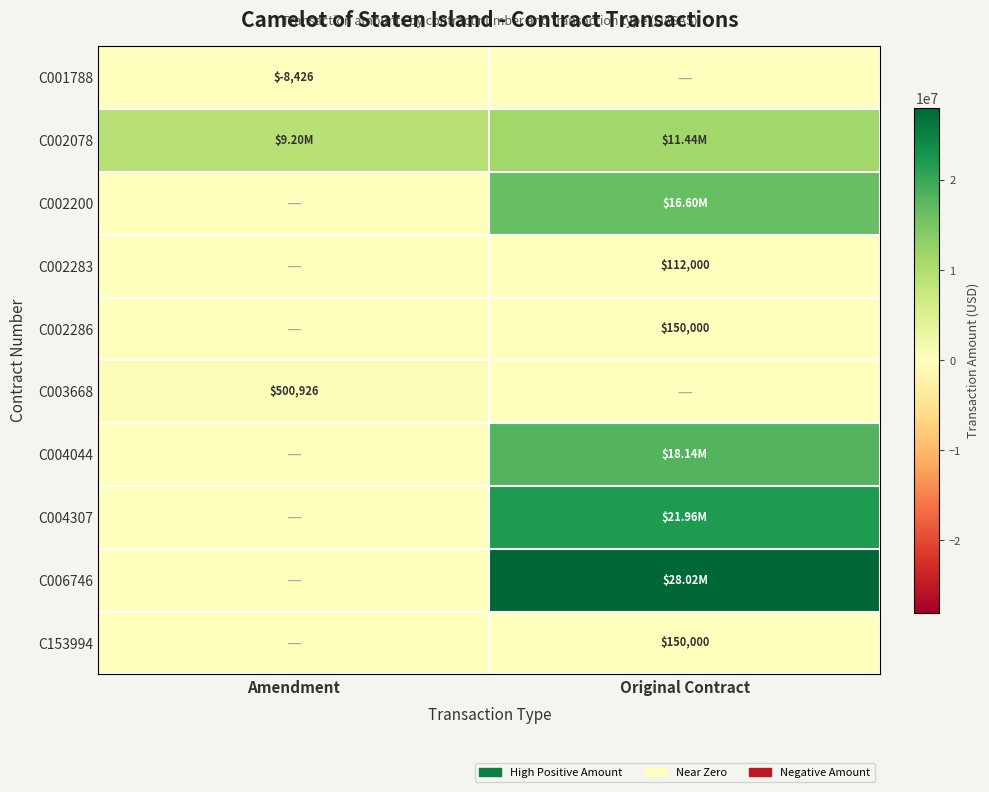

How many series are shown in this chart?

10